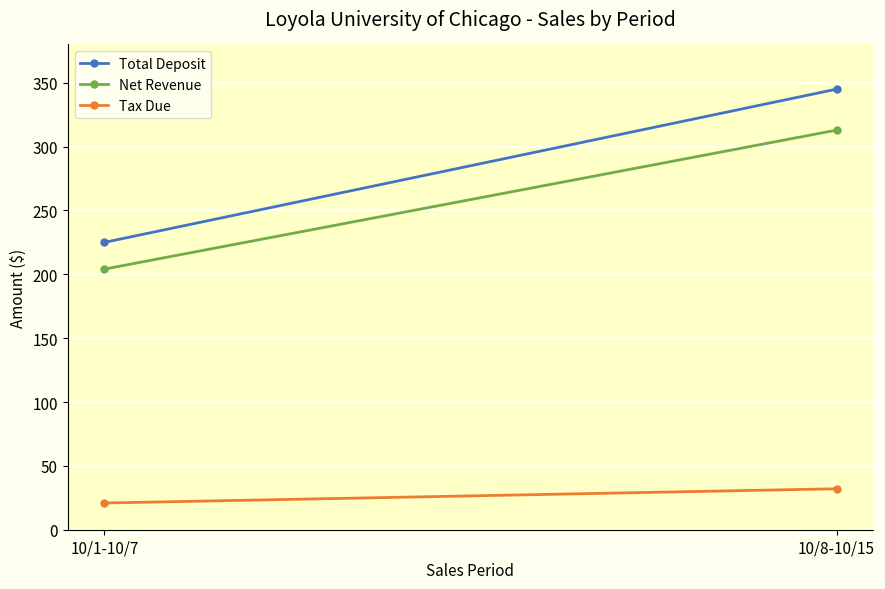

What is the difference between the Total Deposit values at 10/1-10/7 and 10/8-10/15?

120.0